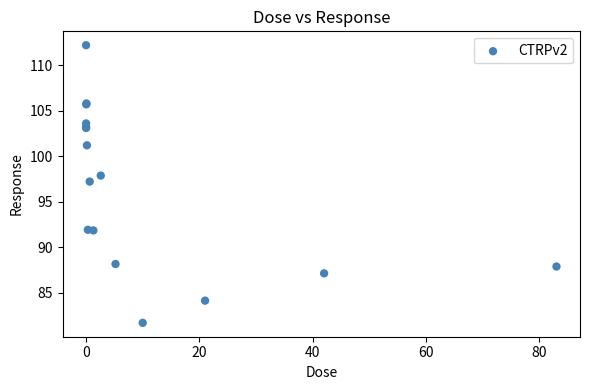

What Y value in the scatter plot is closest to 96?

97.2